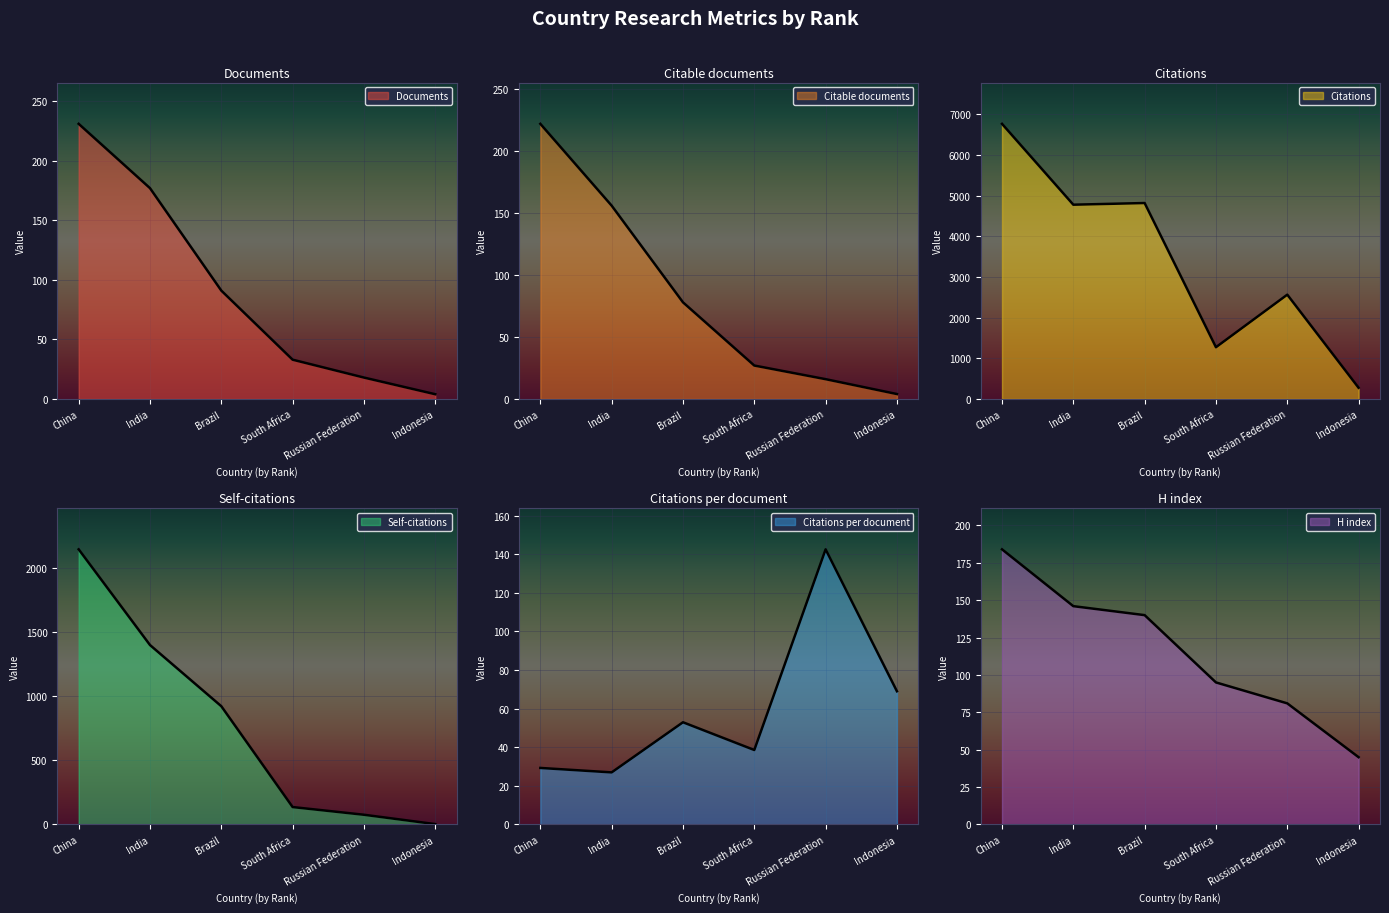

Which label corresponds to the smallest value in the chart?

Indonesia